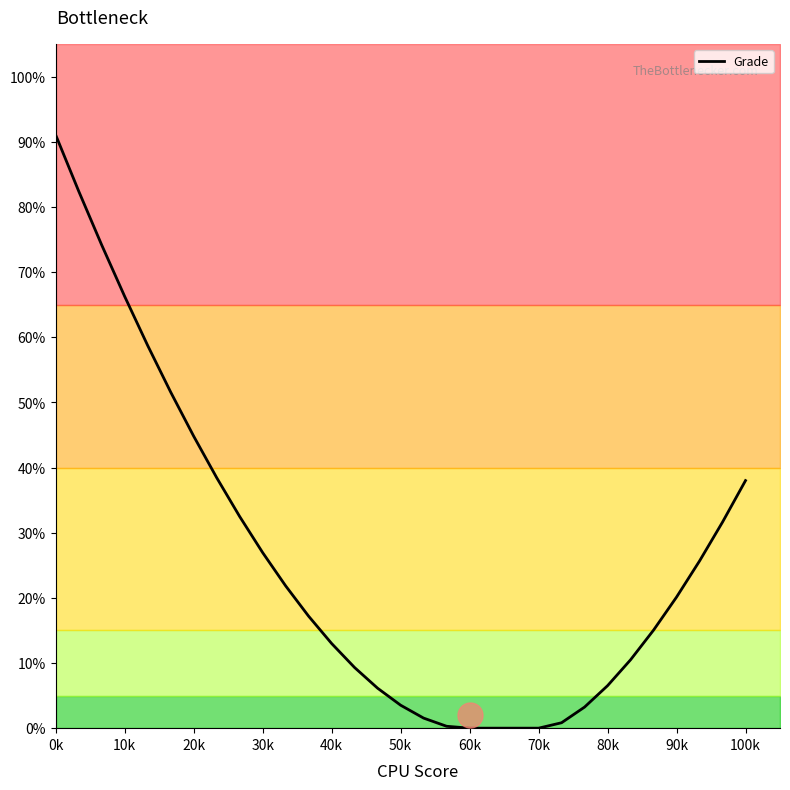

Is it true that Grade equals 6.5 at 80k?

True